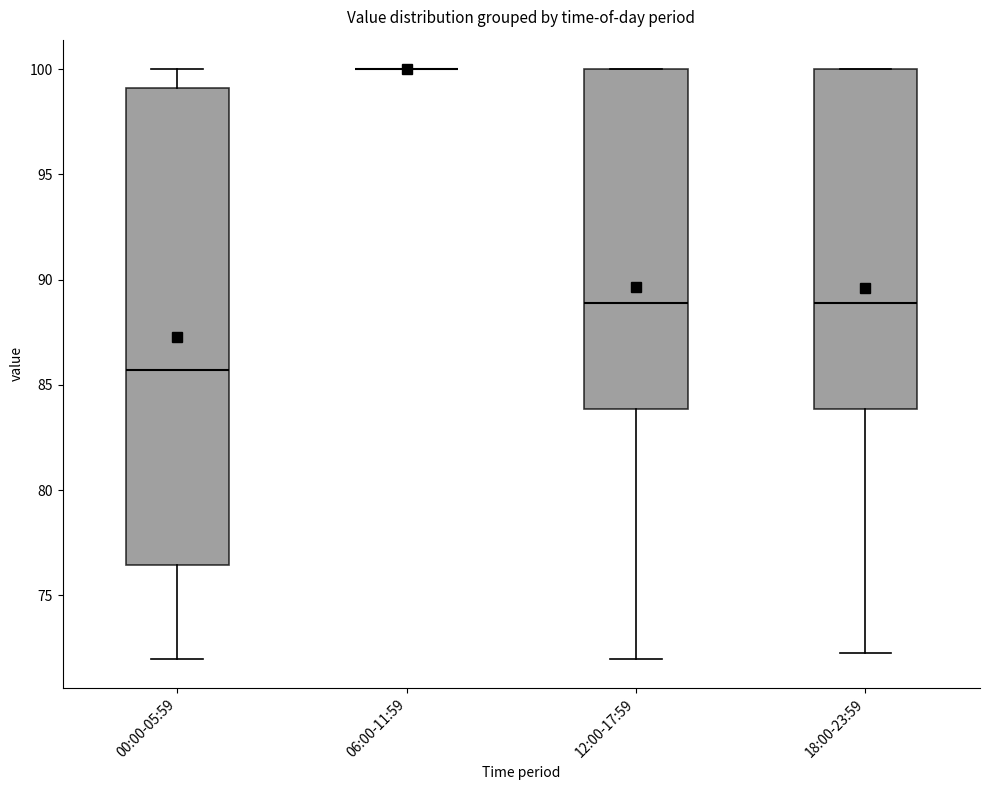

Reading left to right, transcribe this box plot: for each box, give where its median line is, the range the box spans, and where its two whiskers end, as read against the y-axis. The values are not printed on the chart, so give them approximately, as read against the axis.

00:00-05:59: median 85.5, box 76.5 to 99.0, whiskers 72.0 to 100.0
06:00-11:59: box collapsed to a line at 100.0, whiskers 100.0 to 100.0
12:00-17:59: median 89.0, box 84.0 to 100.0, whiskers 72.0 to 100.0
18:00-23:59: median 89.0, box 84.0 to 100.0, whiskers 72.0 to 100.0